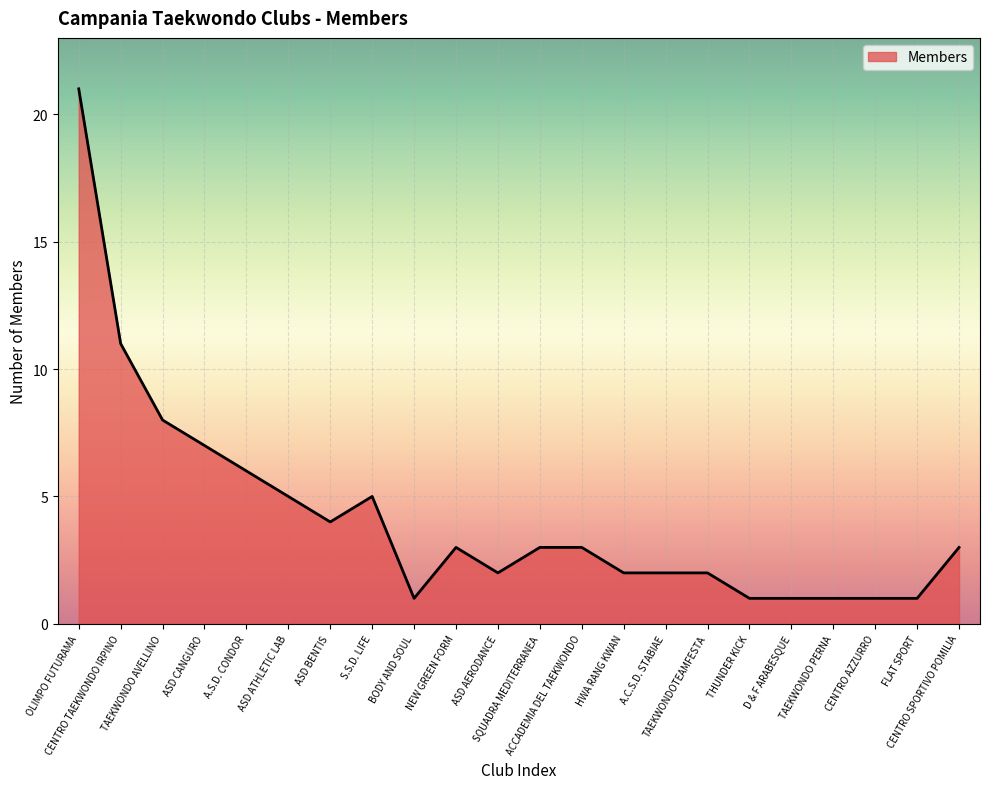

Where does the data first go above 3?

OLIMPO FUTURAMA